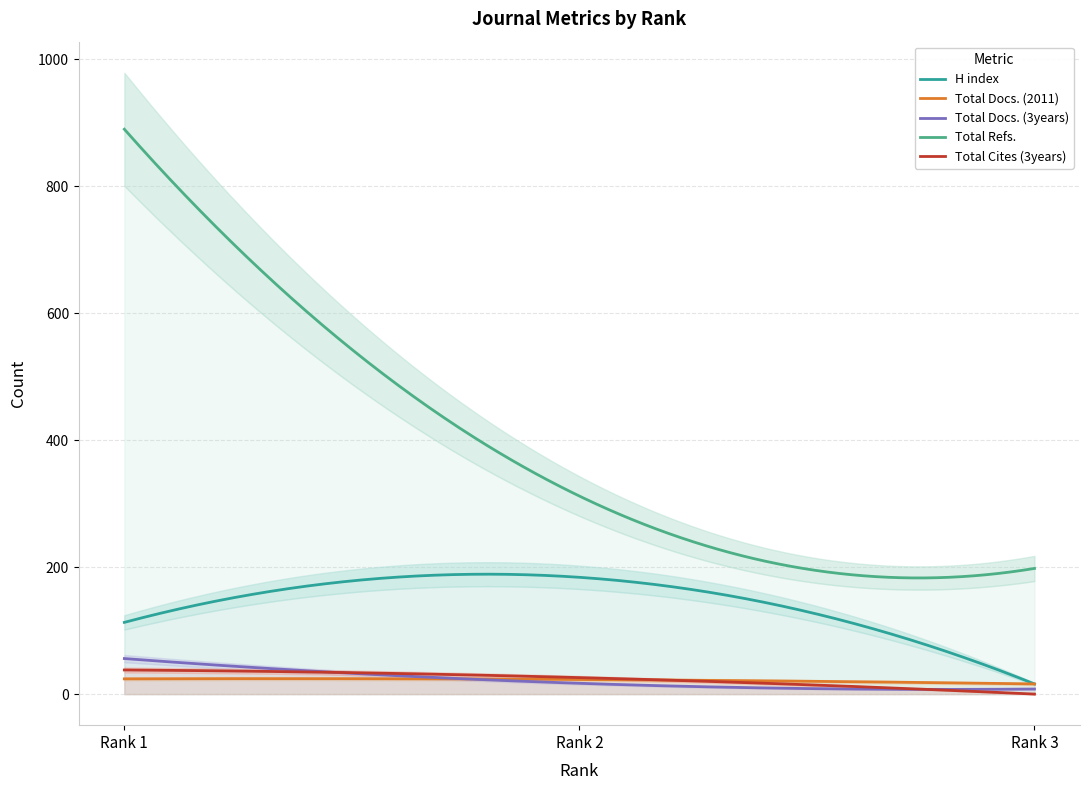

What is the value of the H index point at the 3rd from the left?

16